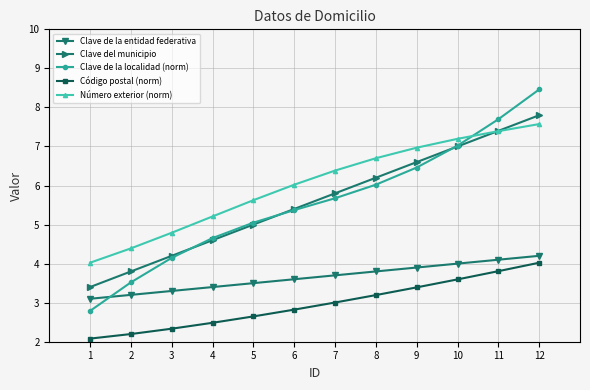

Is the value of Número exterior (norm) at 4 greater than the value of Código postal (norm) at 7?

Yes